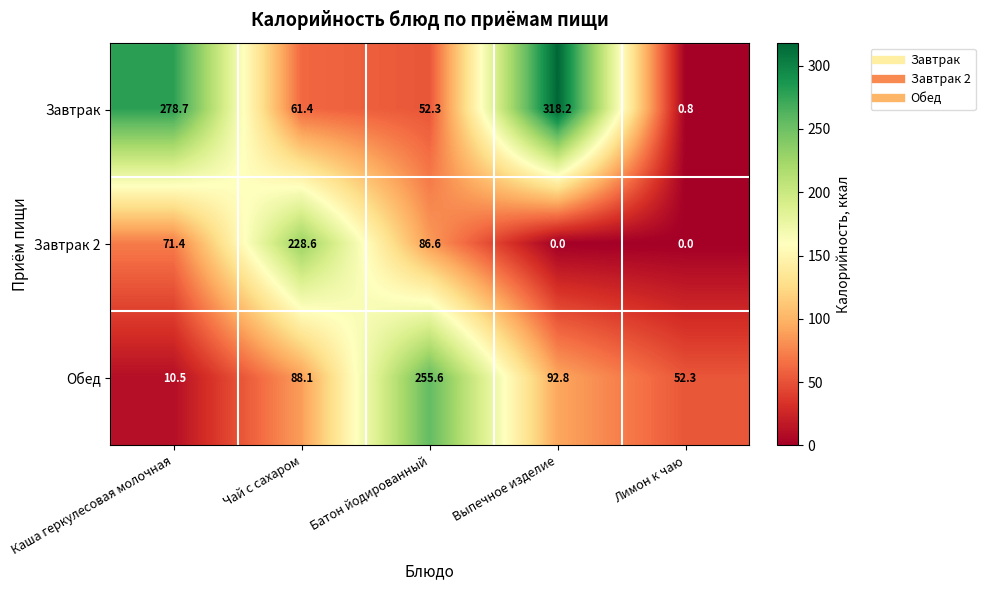

Rank the series by their average value, from lowest to highest.

Завтрак 2, Обед, Завтрак